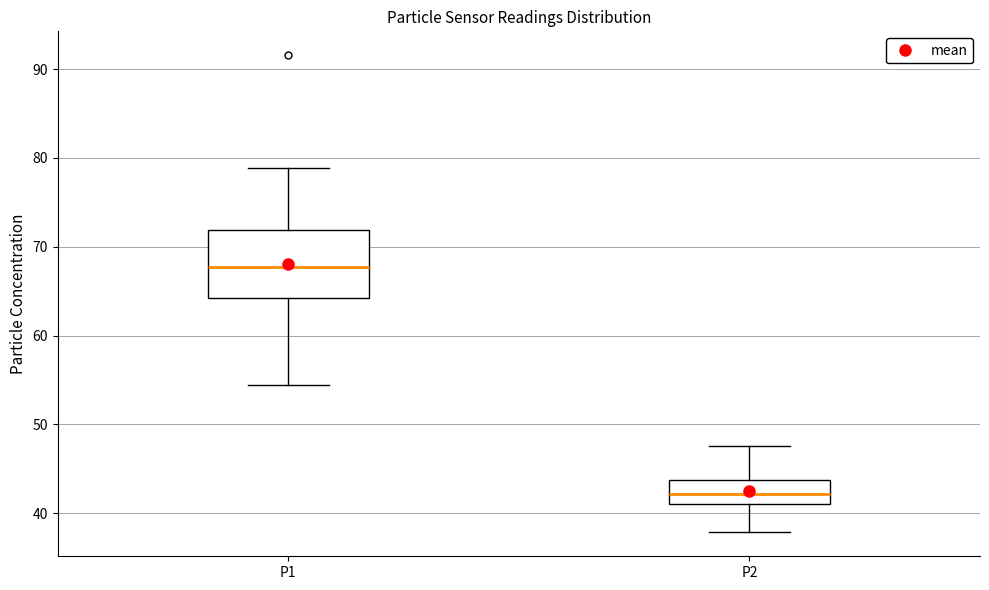

Reading left to right, read every box against the y-axis: the position of its median line, the range the box covers, and the ends of its whiskers. The values are not printed on the chart, so give them approximately, as read against the axis.

P1: median 68, box 64 to 72, whiskers 54 to 79
P2: median 42, box 41 to 44, whiskers 38 to 48